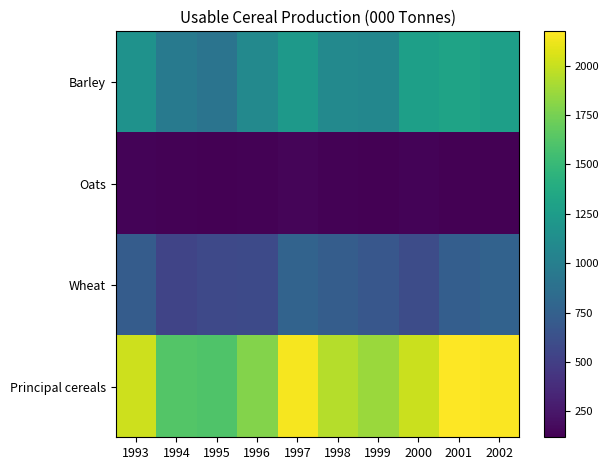

At which category is the sum across all series the highest?

2001